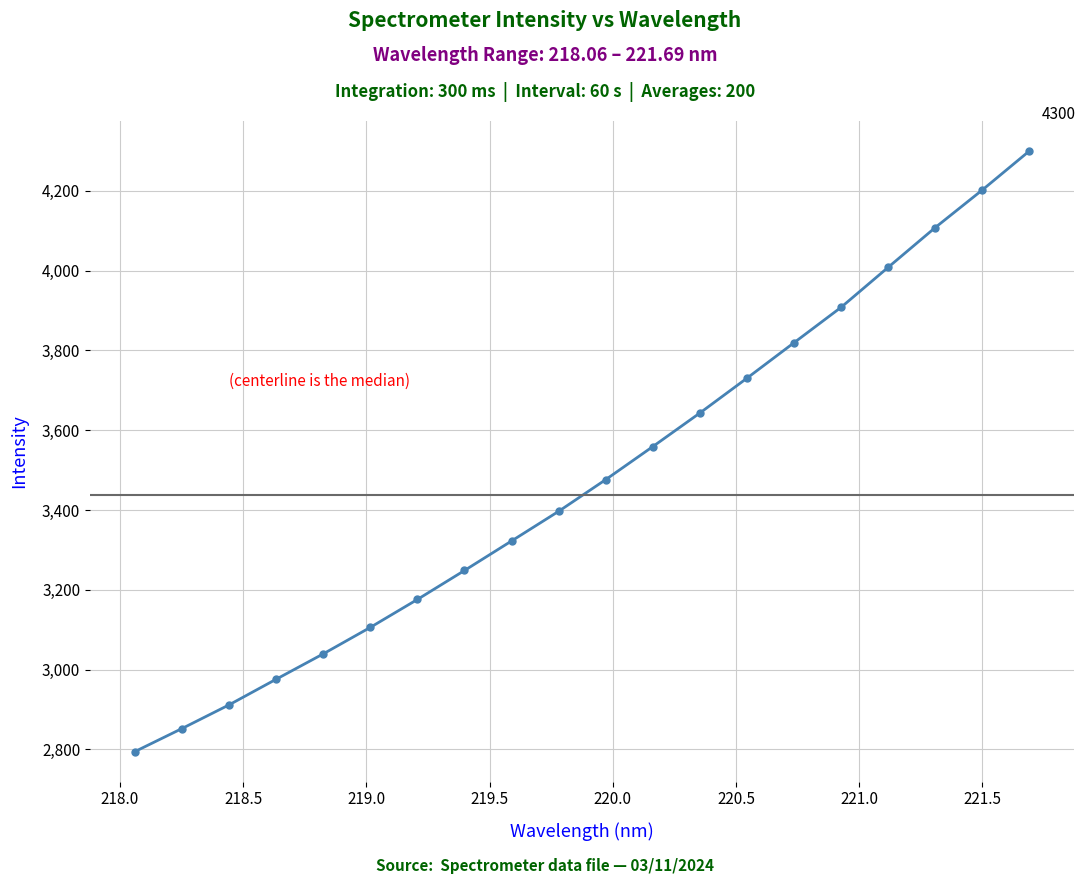

What is the difference between the maximum and minimum values?

1506.2